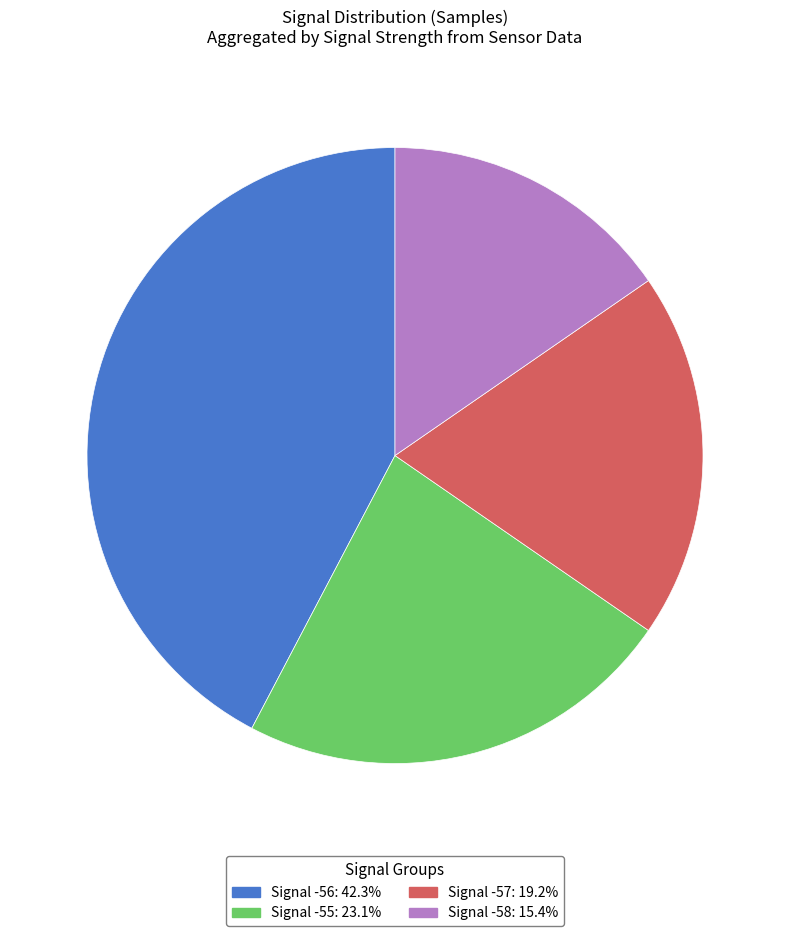

Approximately how many times larger is the value at Signal -55: 23.1% compared to Signal -58: 15.4%?

1.5